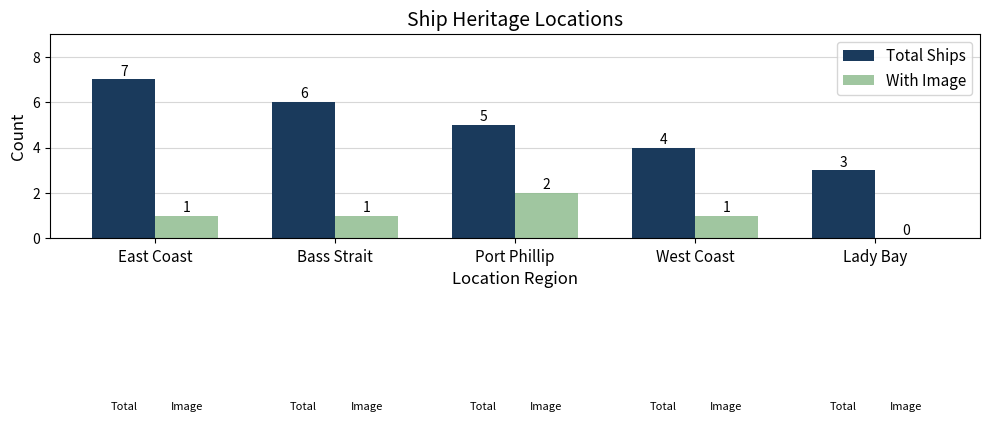

What is the sum of all With Image values?

5